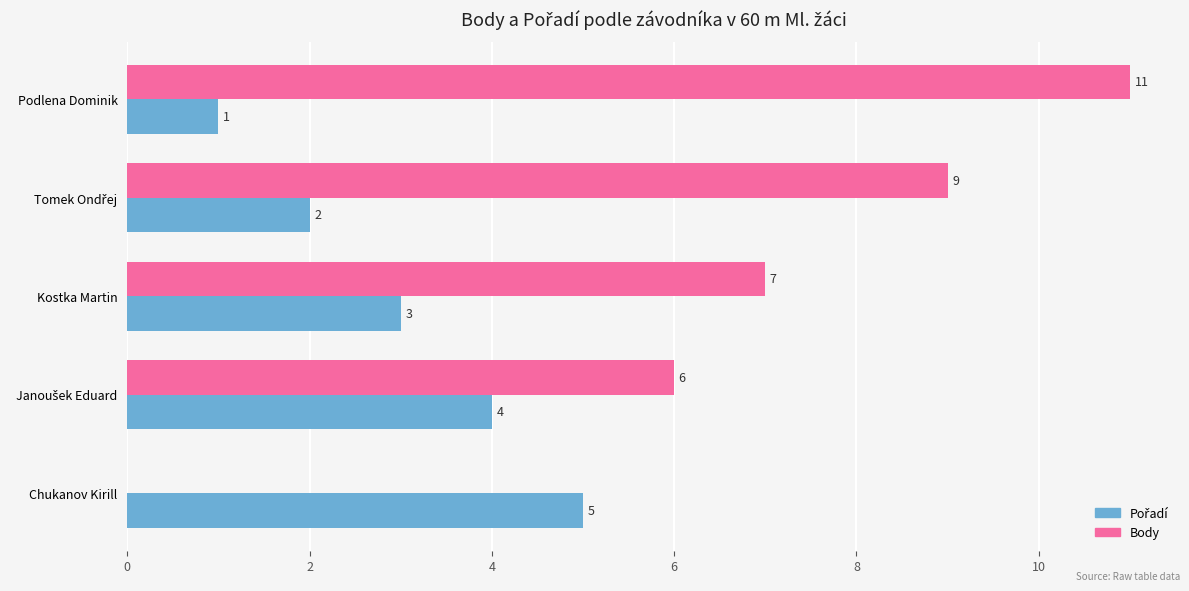

Is it true that Body equals 11 at Podlena Dominik?

True